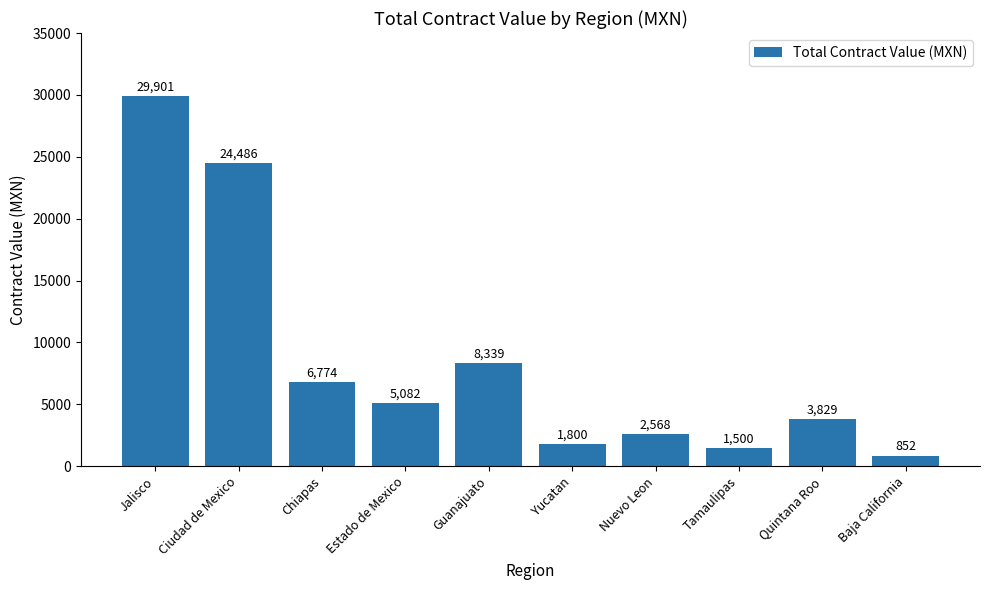

List the labels in order of value, largest first.

Jalisco, Ciudad de Mexico, Guanajuato, Chiapas, Estado de Mexico, Quintana Roo, Nuevo Leon, Yucatan, Tamaulipas, Baja California